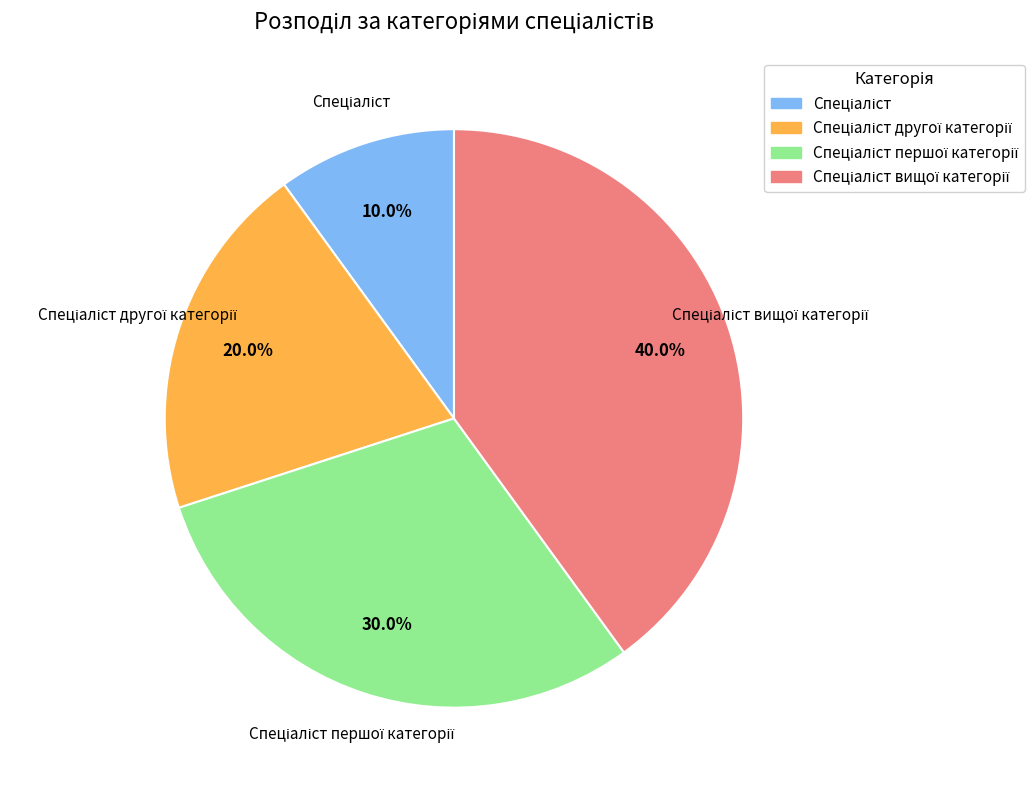

Is there a majority slice in this chart?

No